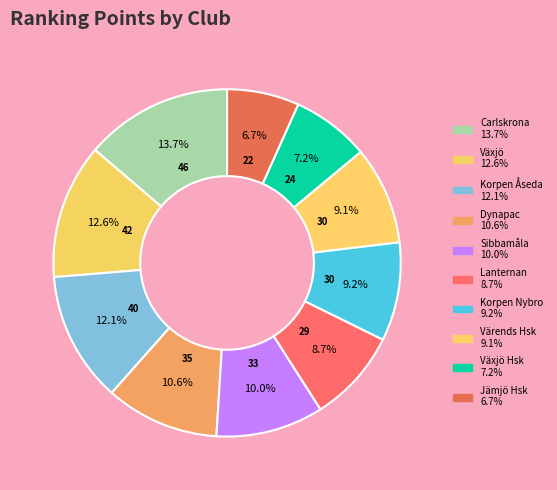

How many slices are in this pie chart?

10